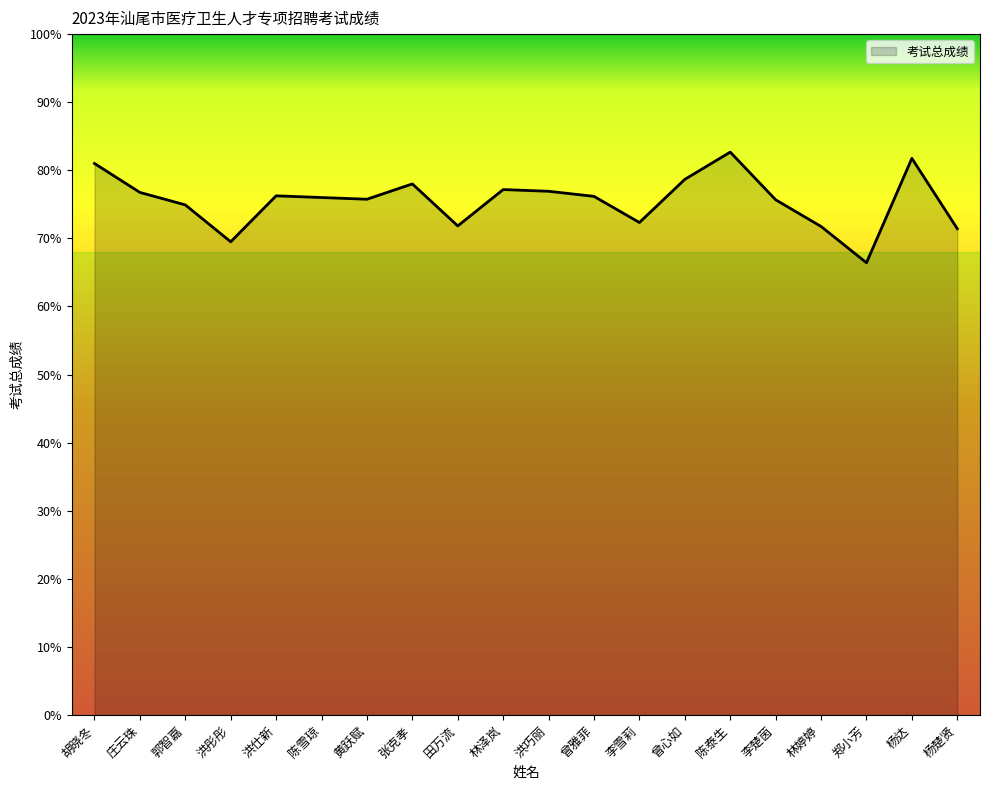

What position from the left is 陈雪琼?

6